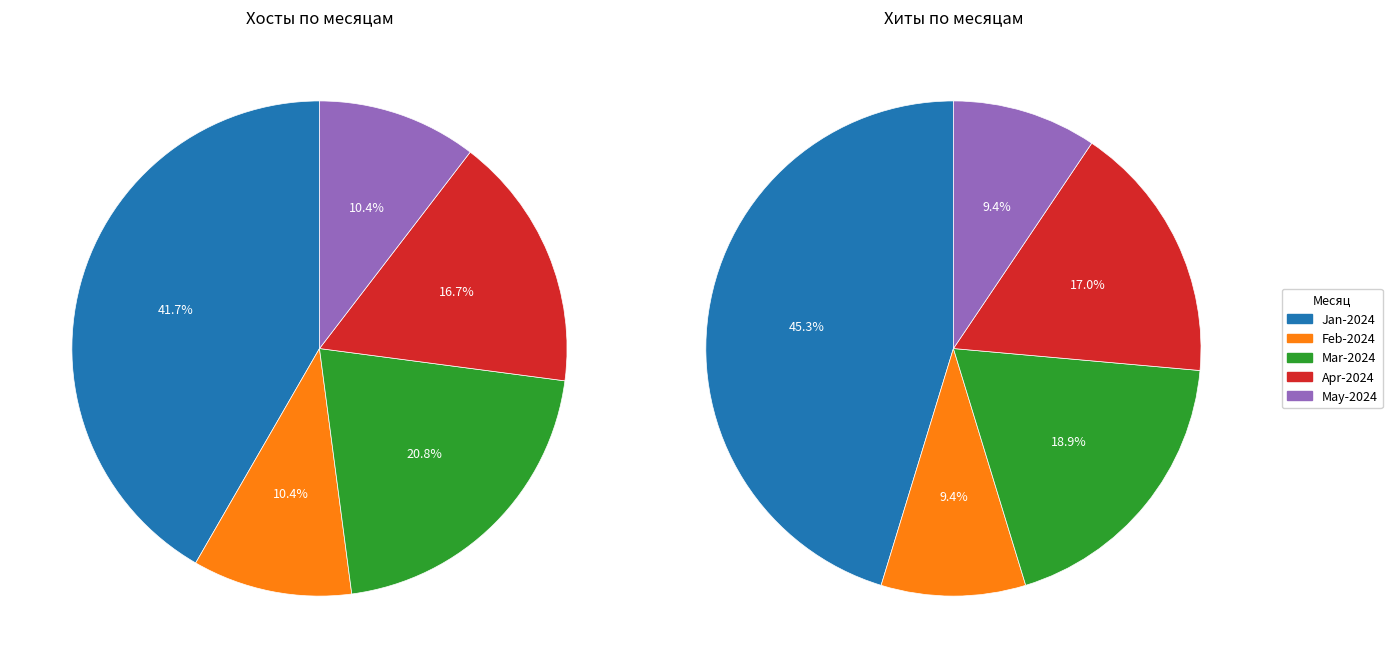

Does 35 account for over 50% of the chart?

No